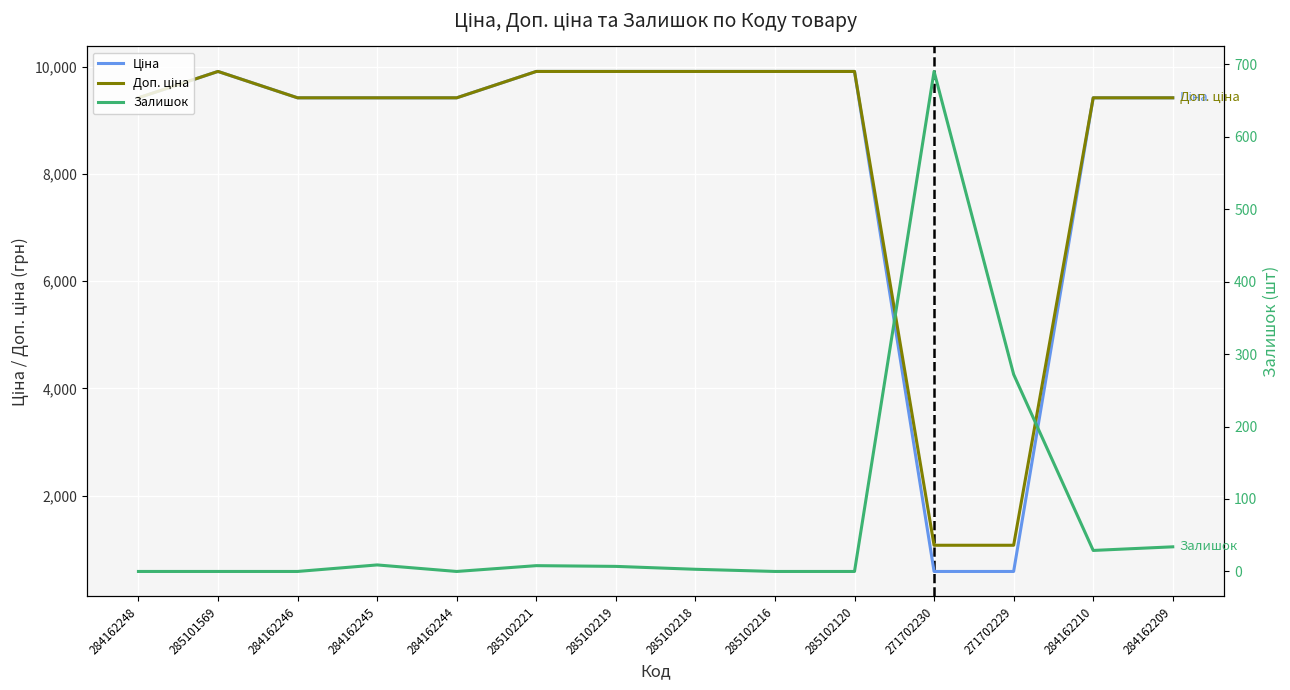

Is the value of Ціна at 284162210 greater than the value of Доп. ціна at 284162244?

No